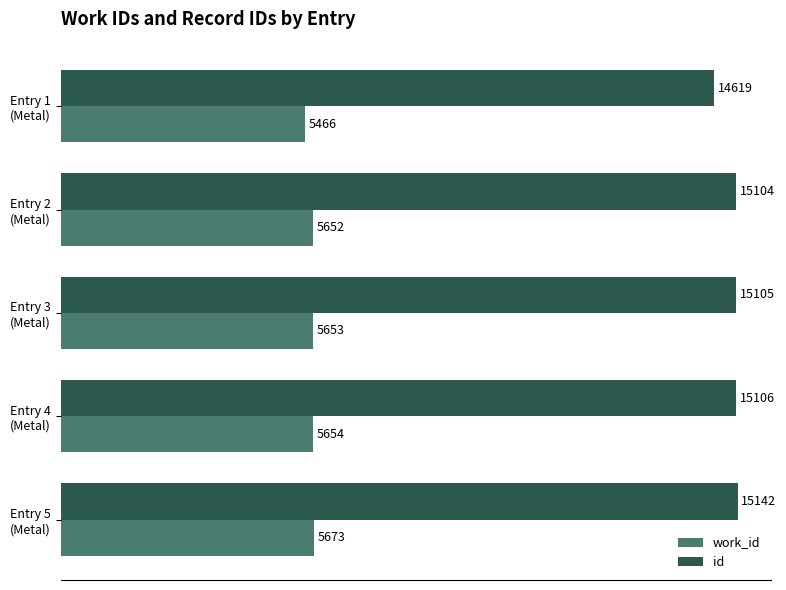

What is the maximum value shown in the chart?

15142